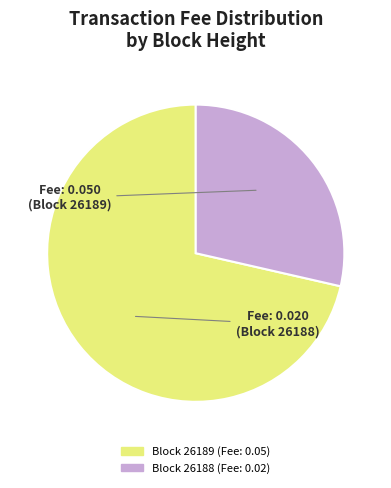

Is there any slice that represents more than half of the pie?

Yes